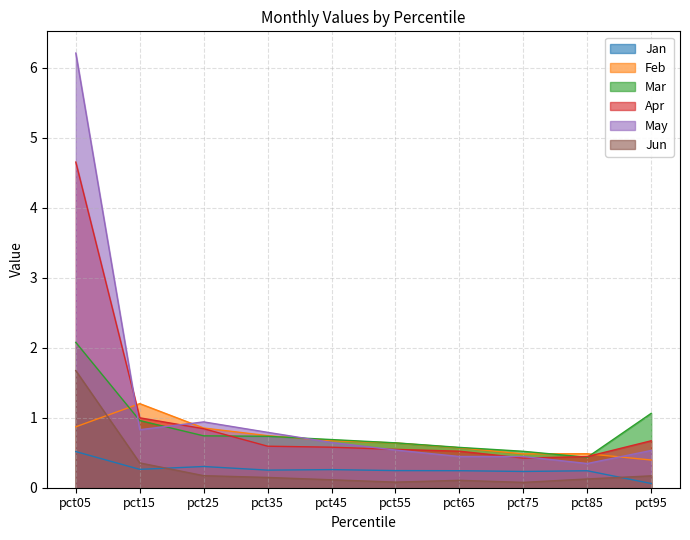

Reading left to right, what are all the values shown in this chart?

Jan: pct05=0.5	pct15=0.3	pct25=0.3	pct35=0.3	pct45=0.3	pct55=0.2	pct65=0.2	pct75=0.2	pct85=0.2	pct95=0.1
Feb: pct05=0.9	pct15=1.2	pct25=0.9	pct35=0.7	pct45=0.7	pct55=0.6	pct65=0.6	pct75=0.5	pct85=0.5	pct95=0.4
Mar: pct05=2.1	pct15=1.0	pct25=0.7	pct35=0.7	pct45=0.7	pct55=0.6	pct65=0.6	pct75=0.5	pct85=0.4	pct95=1.1
Apr: pct05=4.6	pct15=1.0	pct25=0.8	pct35=0.6	pct45=0.6	pct55=0.5	pct65=0.5	pct75=0.4	pct85=0.4	pct95=0.7
May: pct05=6.2	pct15=0.8	pct25=0.9	pct35=0.8	pct45=0.6	pct55=0.5	pct65=0.4	pct75=0.4	pct85=0.3	pct95=0.5
Jun: pct05=1.7	pct15=0.4	pct25=0.2	pct35=0.1	pct45=0.1	pct55=0.1	pct65=0.1	pct75=0.1	pct85=0.1	pct95=0.2